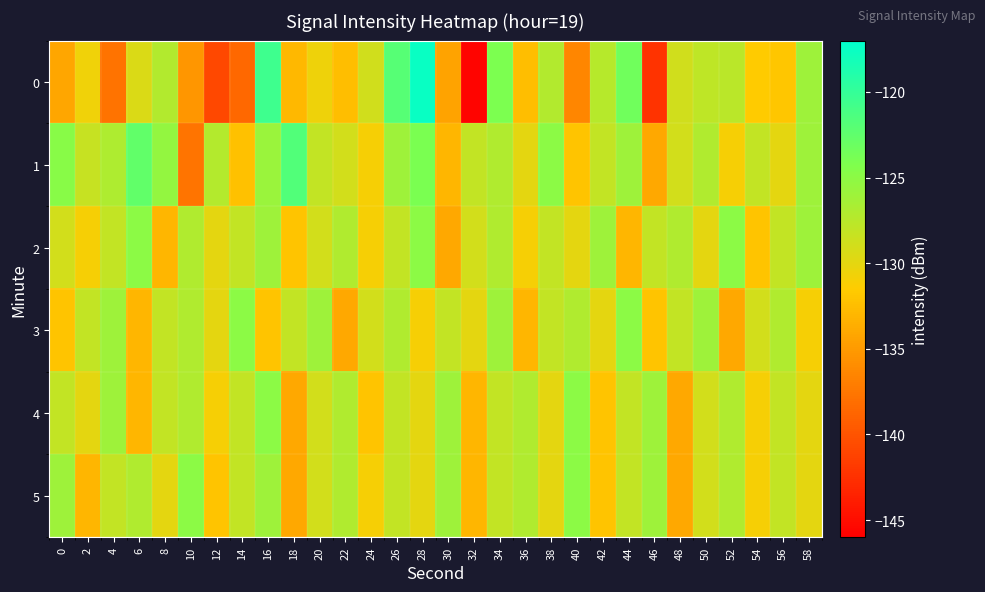

Reading left to right, list all the values displayed in this chart.

0: 0=-134.2	2=-130.7	4=-137.8	6=-129.4	8=-127.1	10=-135.3	12=-140.8	14=-138.6	16=-120.6	18=-132.9	20=-130.5	22=-132.5	24=-128.8	26=-121.9	28=-117.5	30=-134.3	32=-145.6	34=-124.1	36=-132.5	38=-127.1	40=-136.5	42=-127.3	44=-123.4	46=-142.3	48=-128.8	50=-127.8	52=-127.6	54=-131.6	56=-131.9	58=-126.0
1: 0=-124.8	2=-128.3	4=-126.9	6=-122.6	8=-125.5	10=-137.6	12=-127.2	14=-132.2	16=-125.8	18=-121.7	20=-128.0	22=-129.0	24=-131.0	26=-126.0	28=-124.0	30=-133.0	32=-128.0	34=-127.0	36=-130.0	38=-125.0	40=-132.0	42=-128.0	44=-126.0	46=-134.0	48=-129.0	50=-127.0	52=-131.0	54=-128.0	56=-130.0	58=-126.0
2: 0=-129.0	2=-131.0	4=-128.0	6=-125.0	8=-133.0	10=-127.0	12=-130.0	14=-128.0	16=-126.0	18=-132.0	20=-129.0	22=-127.0	24=-131.0	26=-128.0	28=-125.0	30=-134.0	32=-129.0	34=-127.0	36=-131.0	38=-128.0	40=-130.0	42=-126.0	44=-133.0	46=-128.0	48=-127.0	50=-130.0	52=-125.0	54=-132.0	56=-128.0	58=-126.0
3: 0=-132.0	2=-128.0	4=-126.0	6=-133.0	8=-128.0	10=-127.0	12=-130.0	14=-125.0	16=-132.0	18=-128.0	20=-126.0	22=-134.0	24=-129.0	26=-127.0	28=-131.0	30=-128.0	32=-130.0	34=-126.0	36=-133.0	38=-128.0	40=-127.0	42=-130.0	44=-125.0	46=-132.0	48=-128.0	50=-126.0	52=-134.0	54=-129.0	56=-127.0	58=-131.0
4: 0=-128.0	2=-130.0	4=-126.0	6=-133.0	8=-128.0	10=-127.0	12=-131.0	14=-128.0	16=-125.0	18=-134.0	20=-129.0	22=-127.0	24=-132.0	26=-128.0	28=-130.0	30=-126.0	32=-133.0	34=-128.0	36=-127.0	38=-130.0	40=-125.0	42=-132.0	44=-128.0	46=-126.0	48=-134.0	50=-129.0	52=-127.0	54=-131.0	56=-128.0	58=-130.0
5: 0=-126.0	2=-133.0	4=-128.0	6=-127.0	8=-130.0	10=-125.0	12=-132.0	14=-128.0	16=-126.0	18=-134.0	20=-129.0	22=-127.0	24=-131.0	26=-128.0	28=-130.0	30=-126.0	32=-133.0	34=-128.0	36=-127.0	38=-130.0	40=-125.0	42=-132.0	44=-128.0	46=-126.0	48=-134.0	50=-129.0	52=-127.0	54=-131.0	56=-128.0	58=-130.0